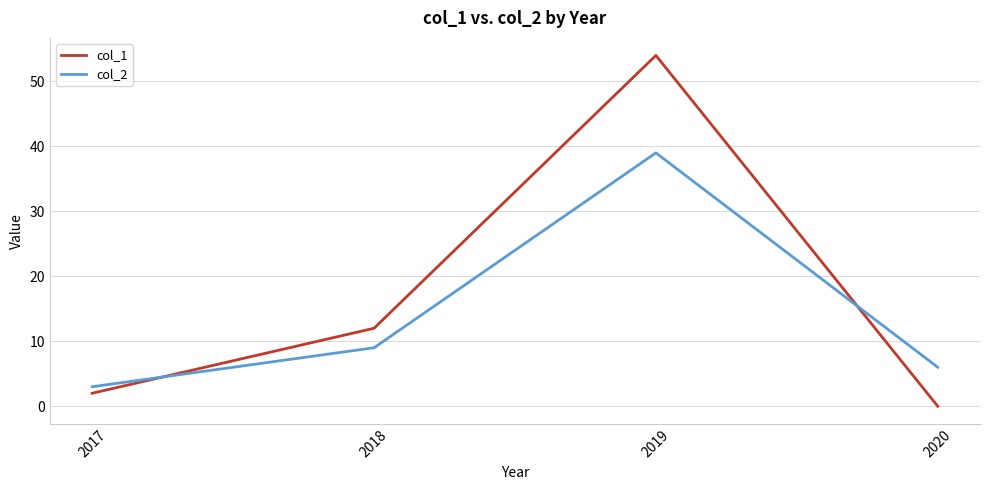

List the series in order of their overall mean, lowest first.

col_2, col_1